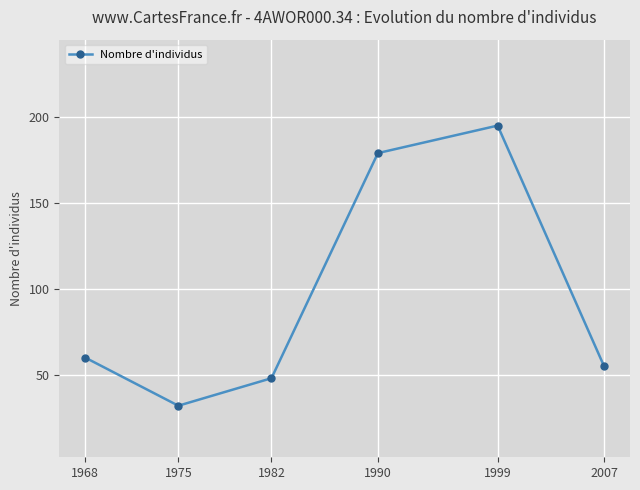

Reading left to right, what are all the values shown in this chart?

60	32	48	179	195	55